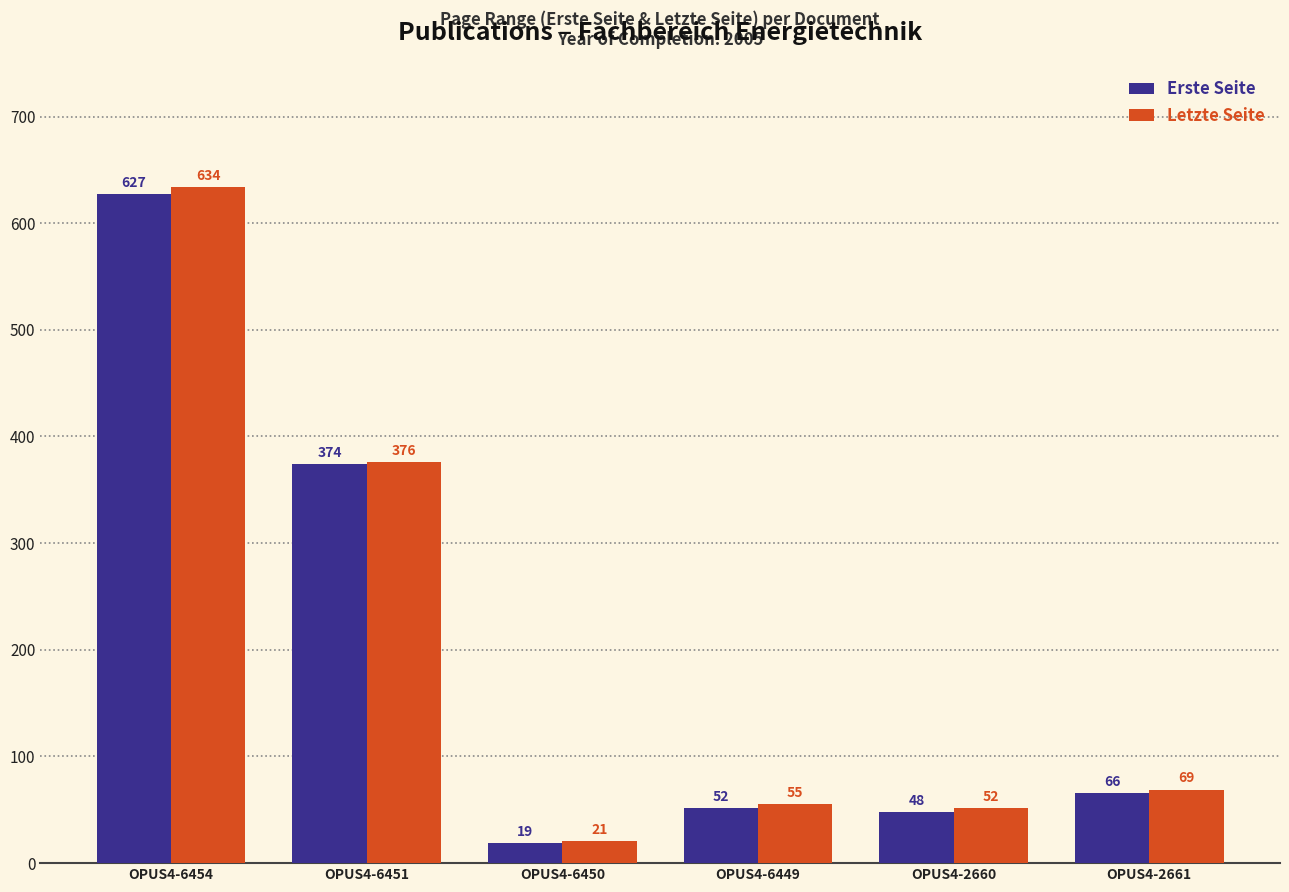

Reading right to left, extract all data points from this chart.

Erste Seite: OPUS4-2661=66	OPUS4-2660=48	OPUS4-6449=52	OPUS4-6450=19	OPUS4-6451=374	OPUS4-6454=627
Letzte Seite: OPUS4-2661=69	OPUS4-2660=52	OPUS4-6449=55	OPUS4-6450=21	OPUS4-6451=376	OPUS4-6454=634